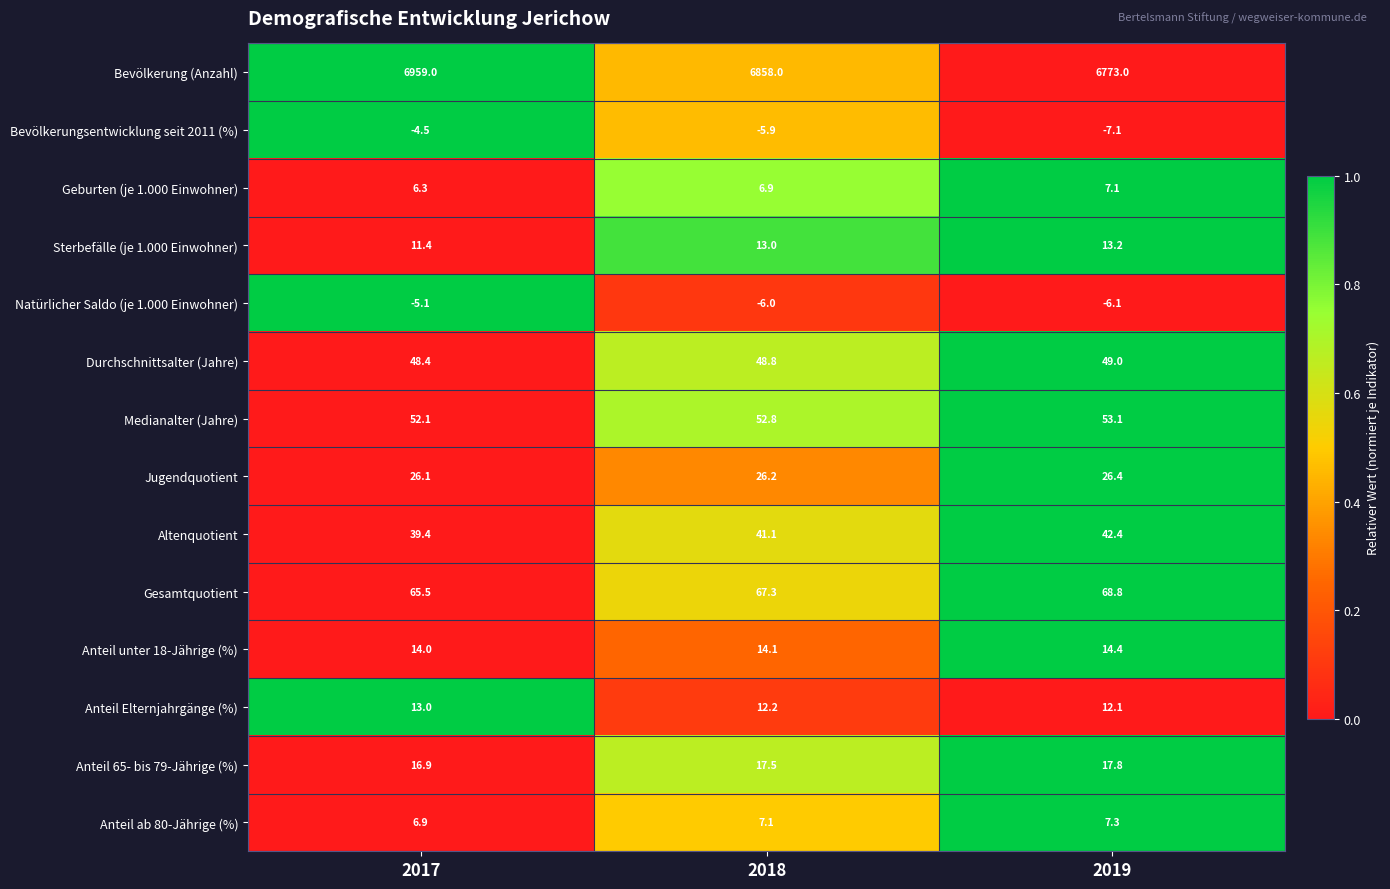

The Jugendquotient series shows 26.2 at 2018. True or false?

True